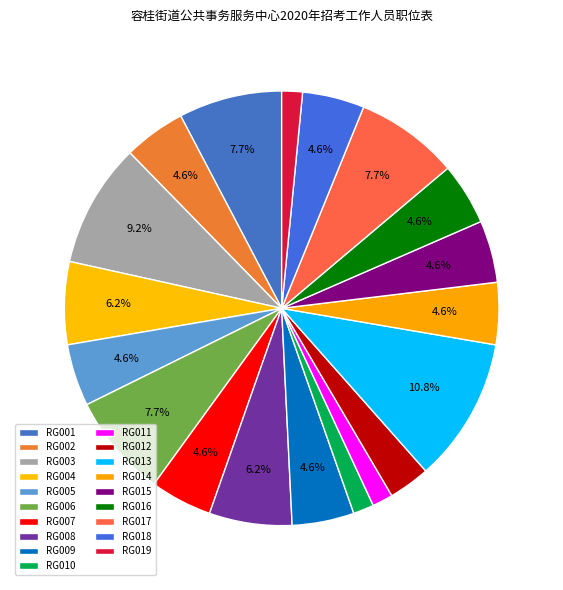

Rank the categories by value from lowest to highest.

RG010, RG011, RG019, RG012, RG002, RG005, RG007, RG009, RG014, RG015, RG016, RG018, RG004, RG008, RG001, RG006, RG017, RG003, RG013